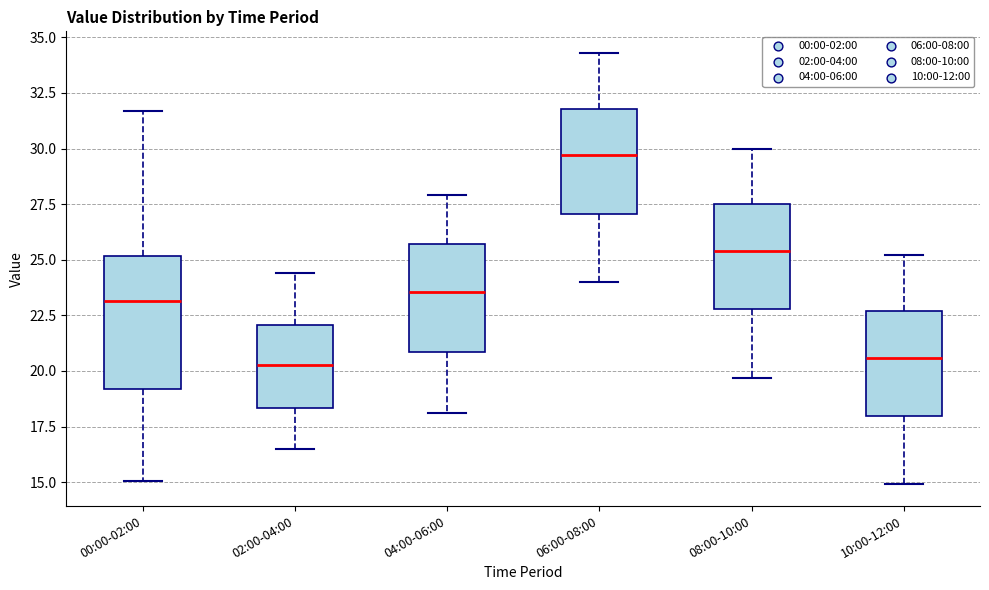

Which box's median line is the highest?

06:00-08:00